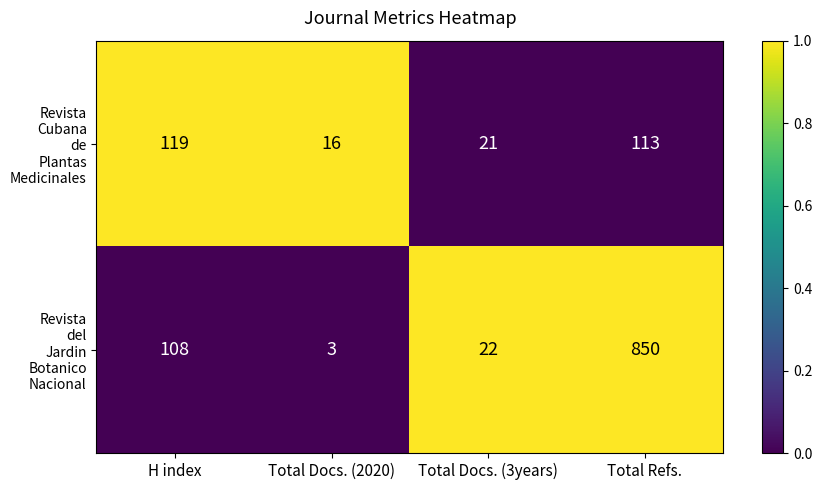

What is the total value across all series at Total Refs.?

963